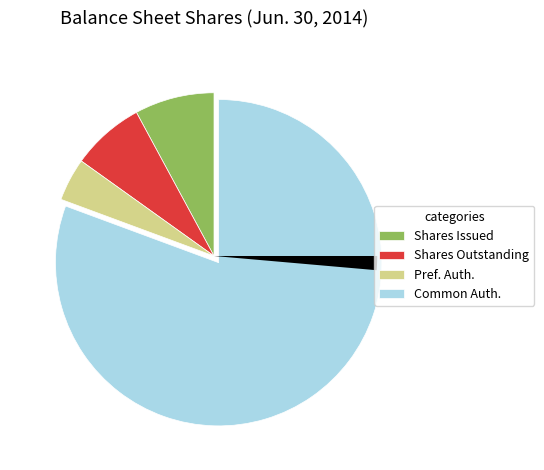

Is there any slice that represents more than half of the pie?

Yes